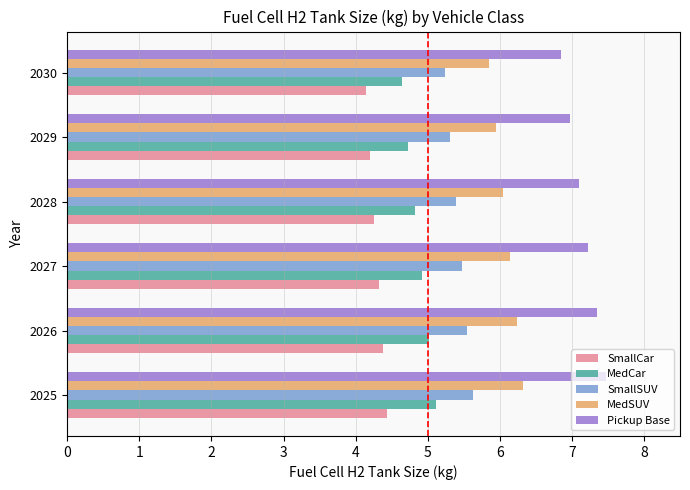

What is the difference between the highest and lowest values at 2026?

3.0